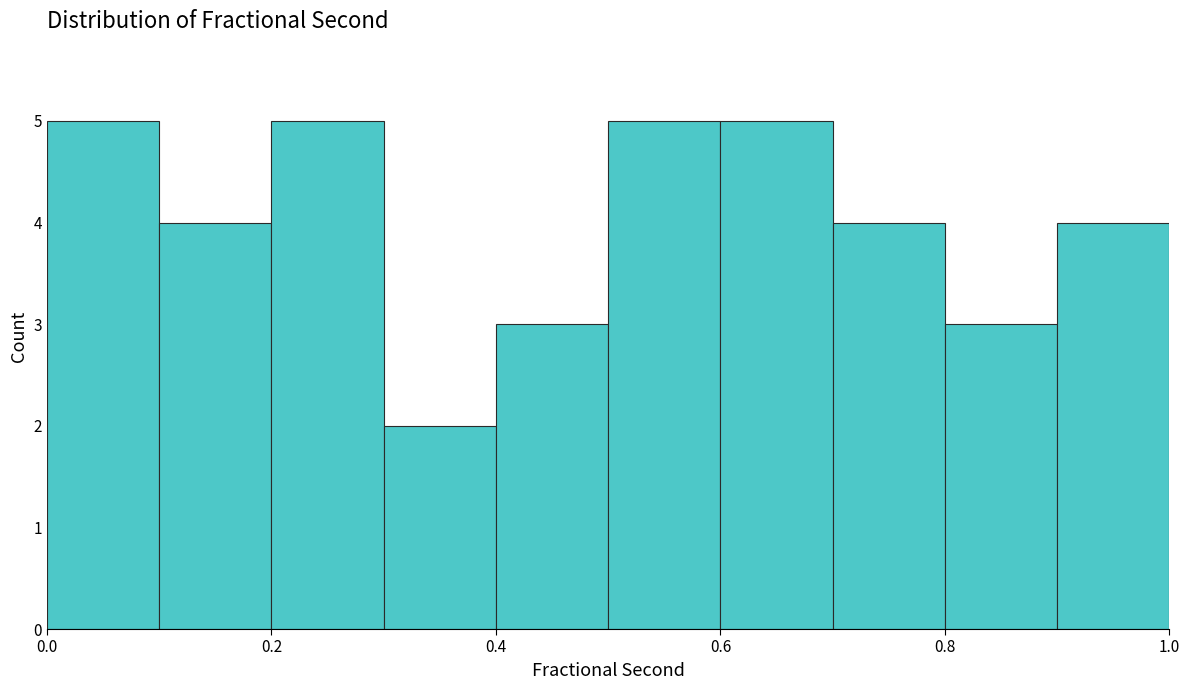

Reading left to right, list every bar in this chart as the range it spans on the x-axis followed by its height. The values are not printed on the chart, so give them approximately, as read against the axis.

0.0 to 0.1: 5
0.1 to 0.2: 4
0.2 to 0.3: 5
0.3 to 0.4: 2
0.4 to 0.5: 3
0.5 to 0.6: 5
0.6 to 0.7: 5
0.7 to 0.8: 4
0.8 to 0.9: 3
0.9 to 1.0: 4